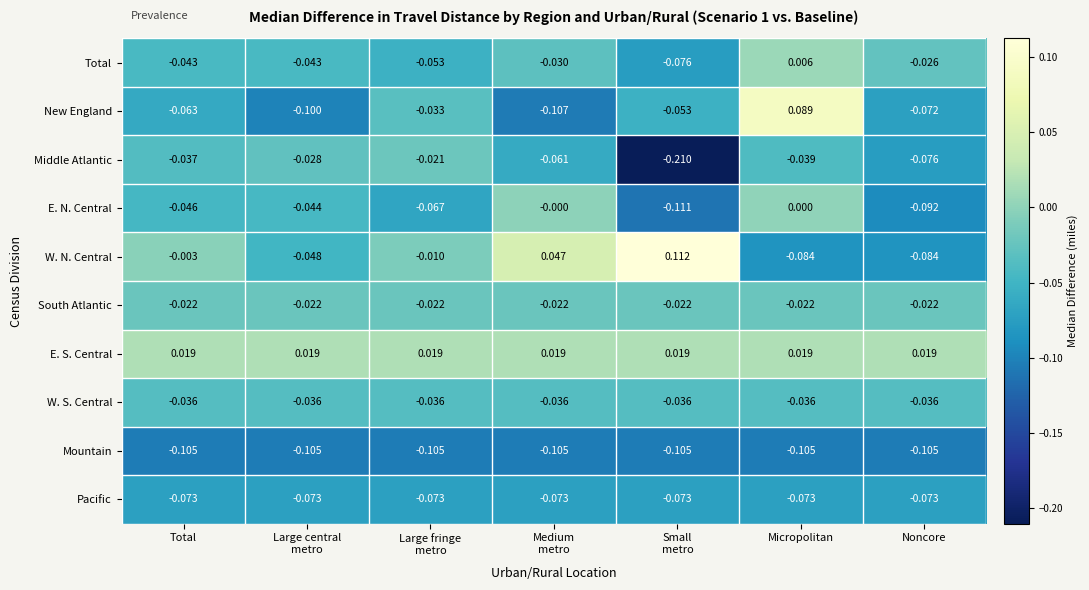

Where is Total nearest to the value 0?

Micropolitan